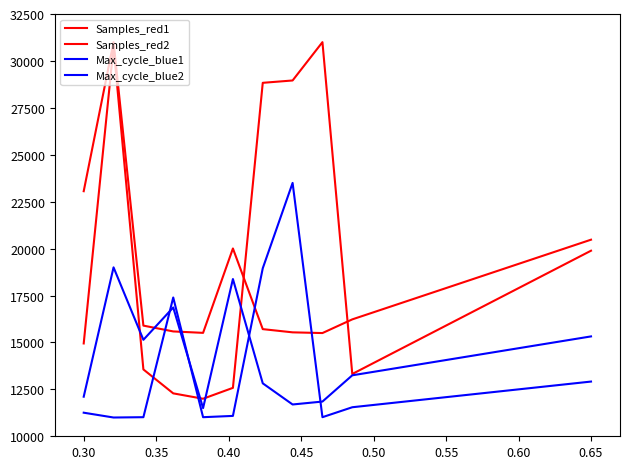

Count the number of data series in this chart.

4